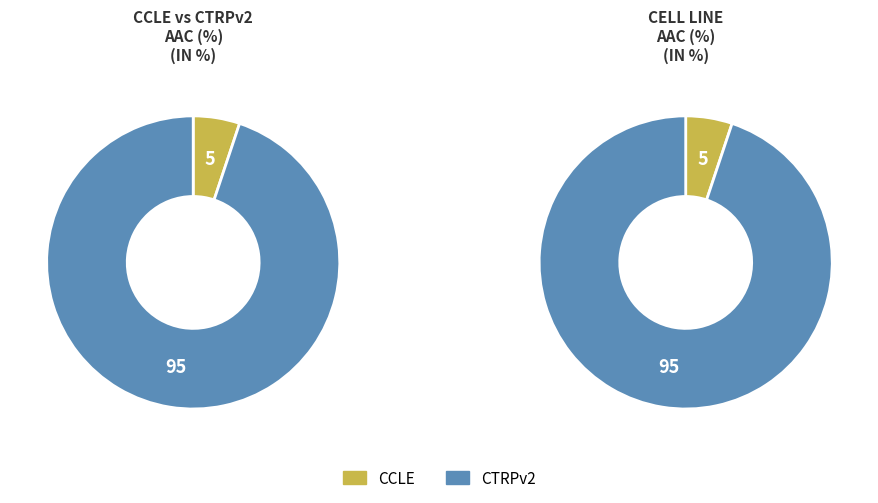

What is the largest slice in the pie chart?

CTRPv2